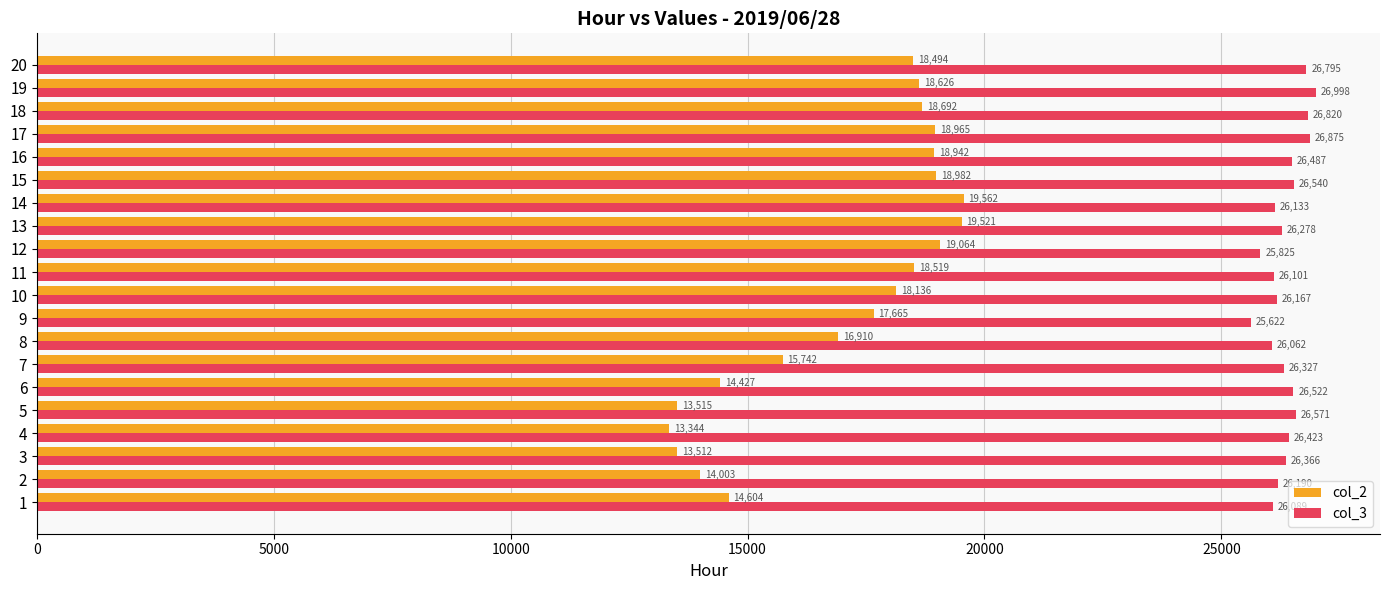

What is the spread (max minus min) of values at 17?

7910